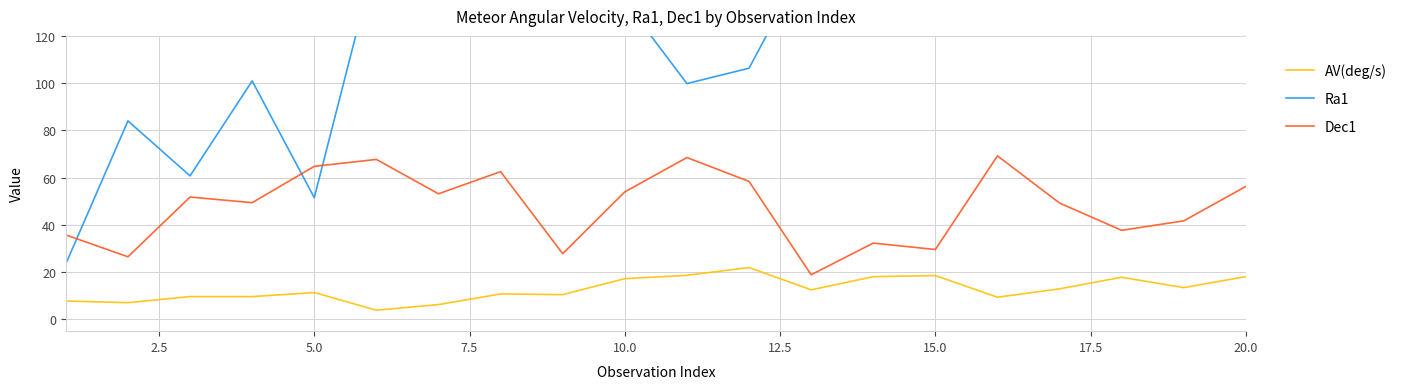

Reading right to left, list all the values displayed in this chart.

AV(deg/s): 18.1	13.4	17.8	12.9	9.4	18.5	18.1	12.5	21.9	18.6	17.2	10.5	10.8	6.2	3.9	11.3	9.6	9.6	7.1	7.8
Ra1: 171.5	170.7	172.1	171.9	213.1	142.8	159.7	155.4	106.3	99.8	134.7	126.1	134.3	121.5	154.2	51.5	100.9	60.7	84.0	23.5
Dec1: 56.3	41.7	37.7	49.2	69.2	29.6	32.3	18.9	58.4	68.5	54.0	27.8	62.5	53.2	67.7	64.8	49.4	51.8	26.5	35.7